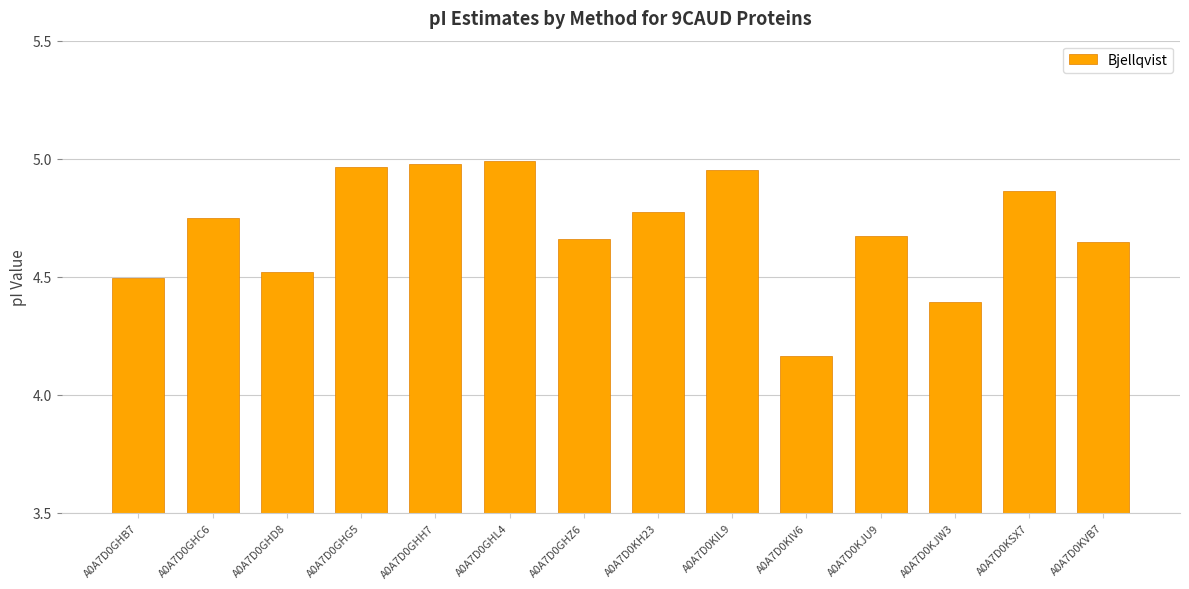

The value at A0A7D0GHD8 is 4.5. True or false?

True